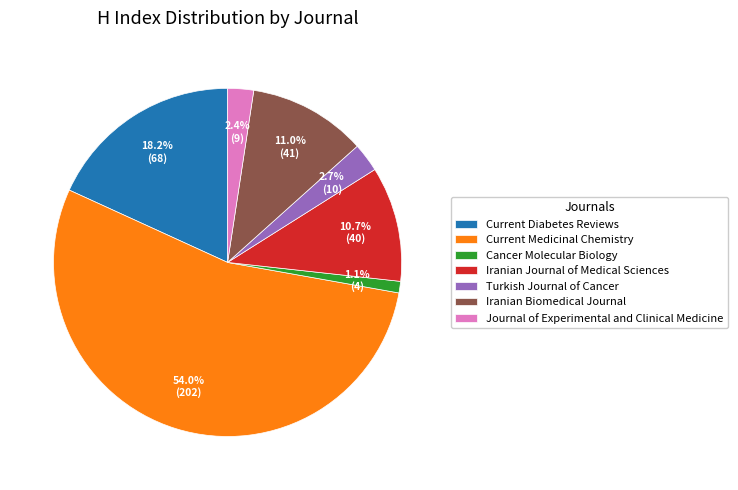

To the nearest percent, what is the combined percentage of Current Diabetes Reviews and Cancer Molecular Biology?

19%